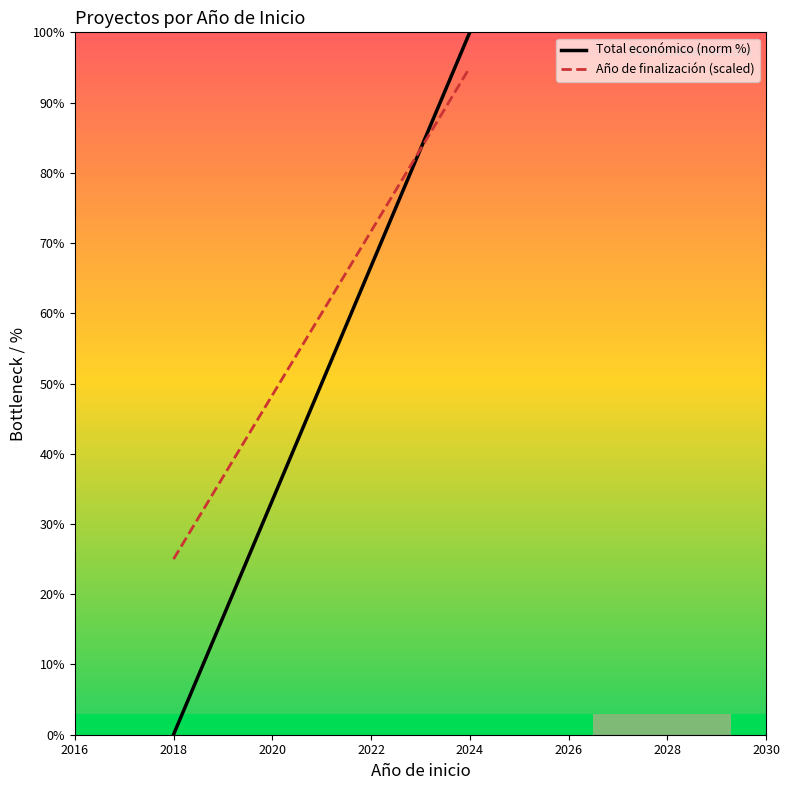

Which has a higher value, 2018 or 2024?

2024